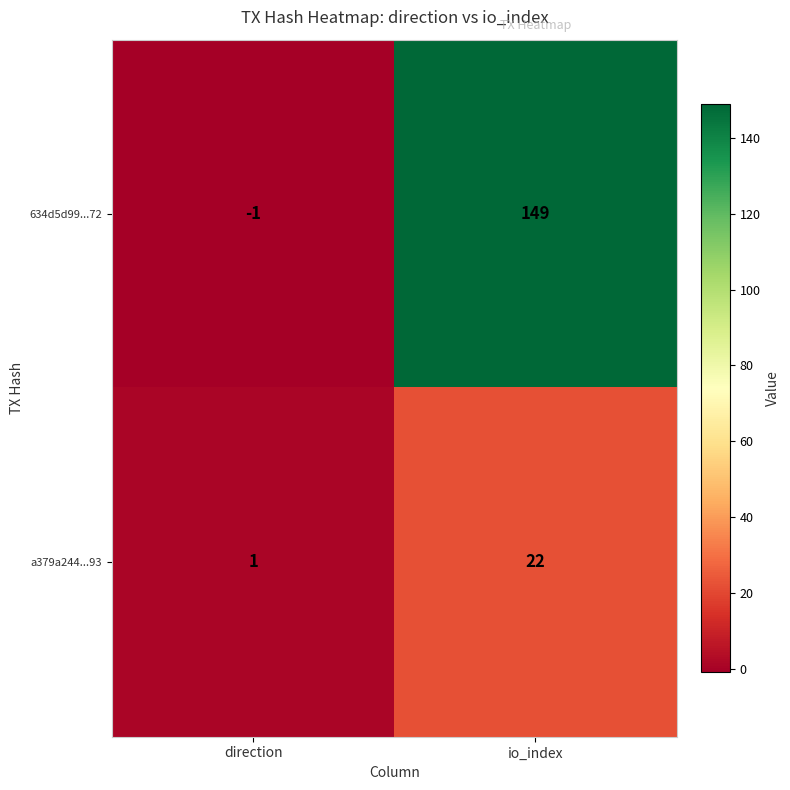

At io_index, list the series in order from smallest to largest.

a379a244...93, 634d5d99...72